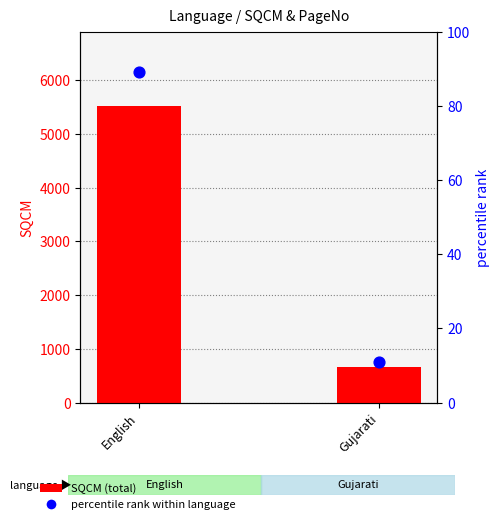

Which series has the largest total across all categories?

SQCM (total)